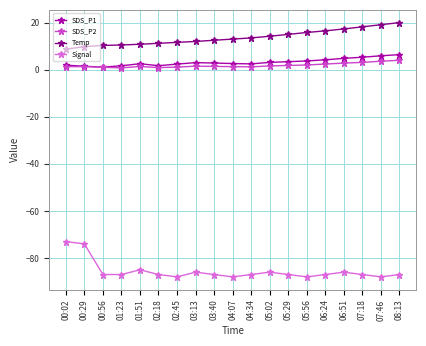

What are all the series names shown in the legend?

SDS_P1, SDS_P2, Temp, Signal